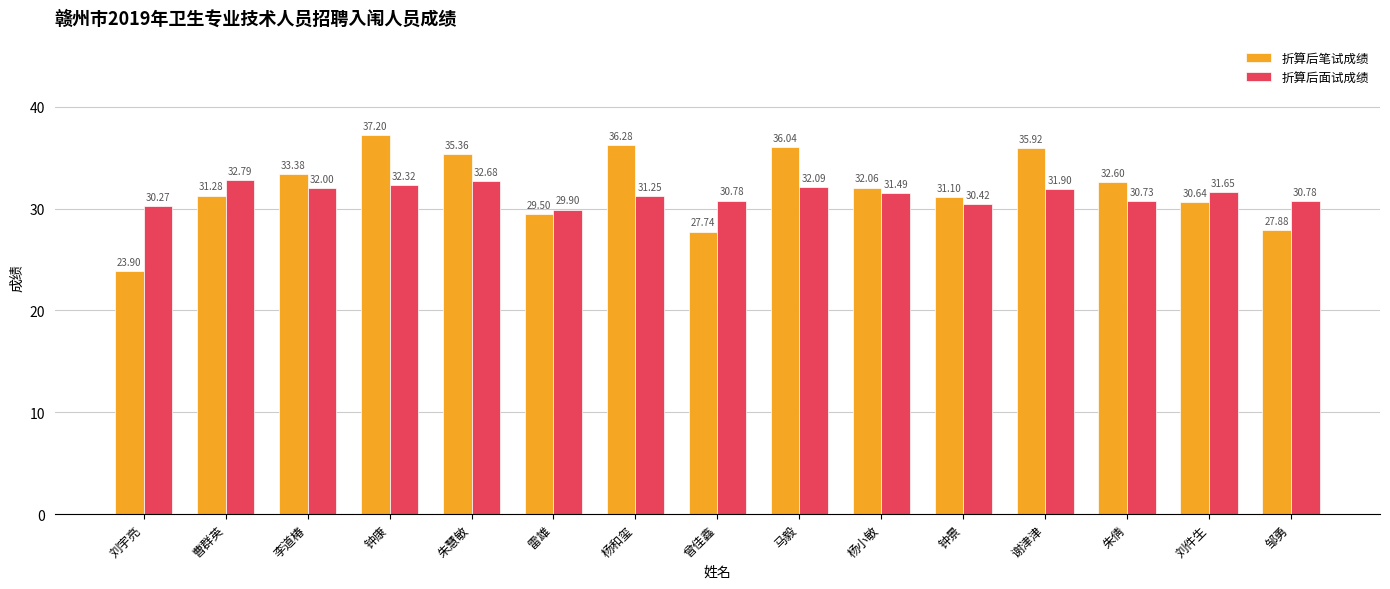

Read the 折算后面试成绩 value at 钟景.

30.4